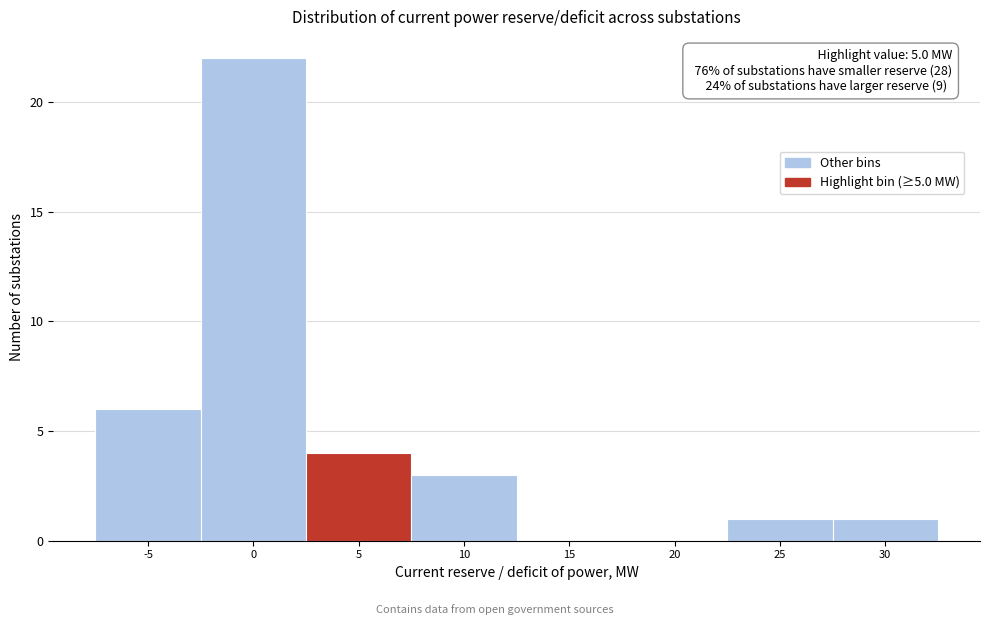

Reading right to left, list all the values displayed in this chart.

30=1	25=1	20=0	15=0	10=3	5=4	0=22	-5=6